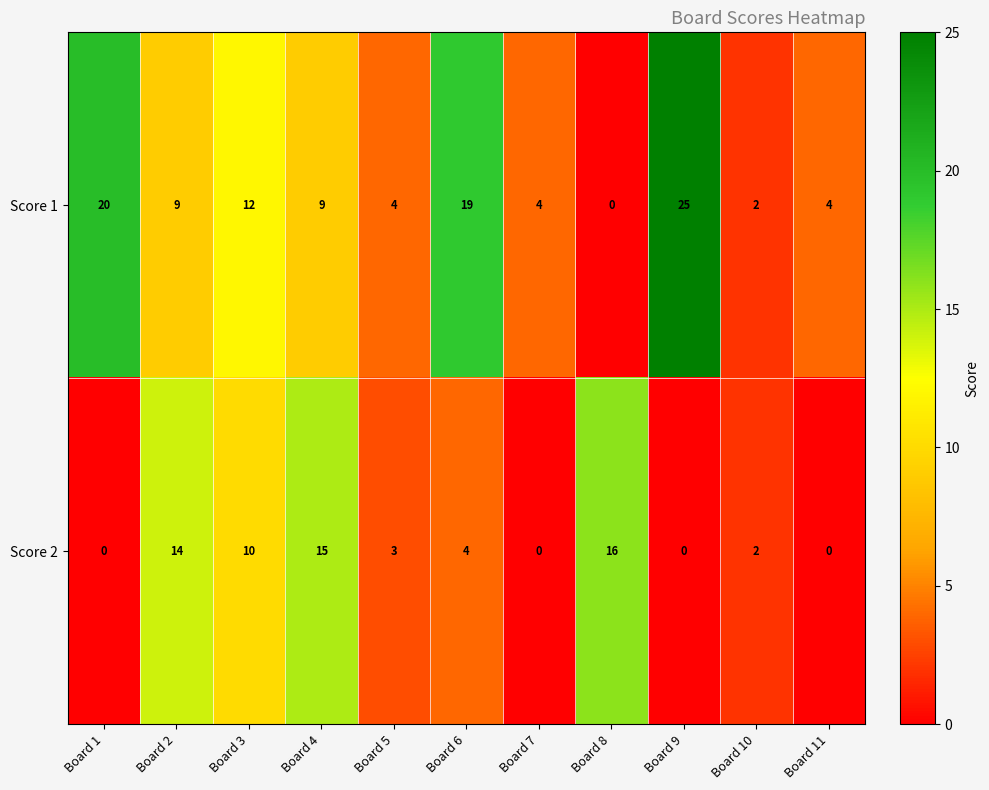

Between Board 4 and Board 6, which series saw the biggest shift?

Score 2